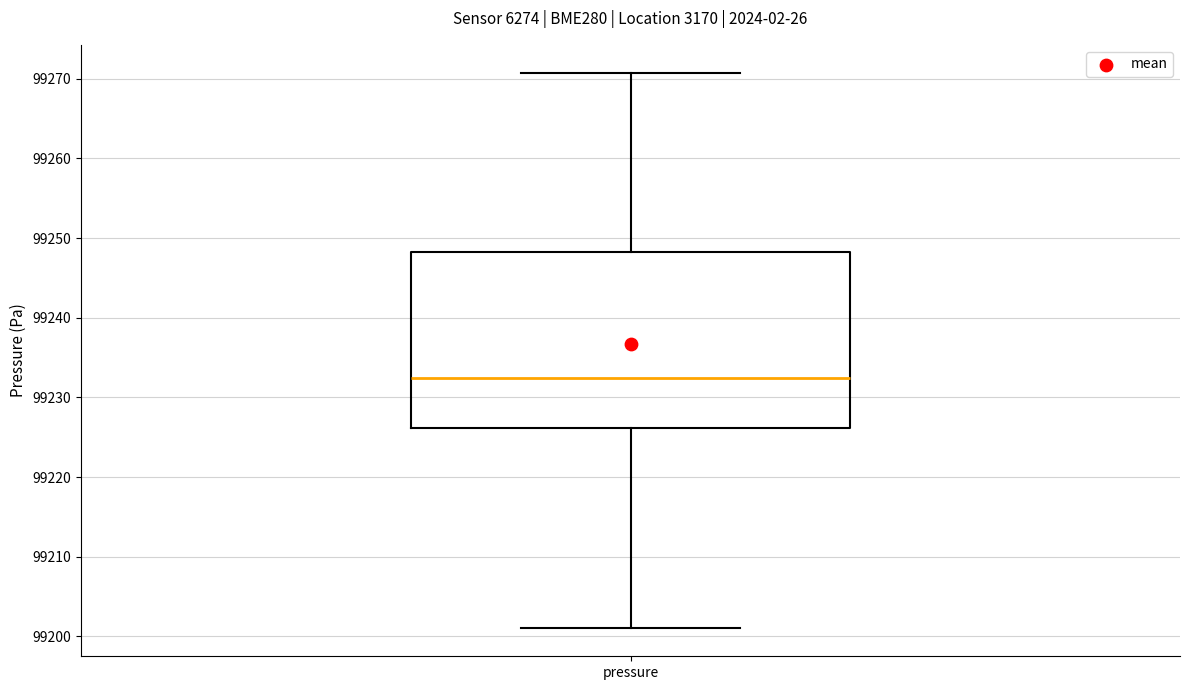

Read this box plot against the y-axis: the position of the median line, the range covered by the box, and the ends of both whiskers. The values are not printed on the chart, so give them approximately, as read against the axis.

median 99232, box 99226 to 99248, whiskers 99201 to 99271